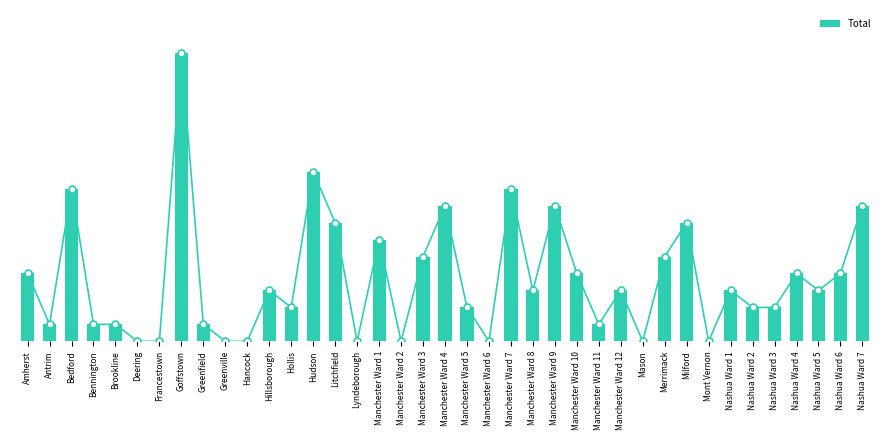

What is the average value?

4